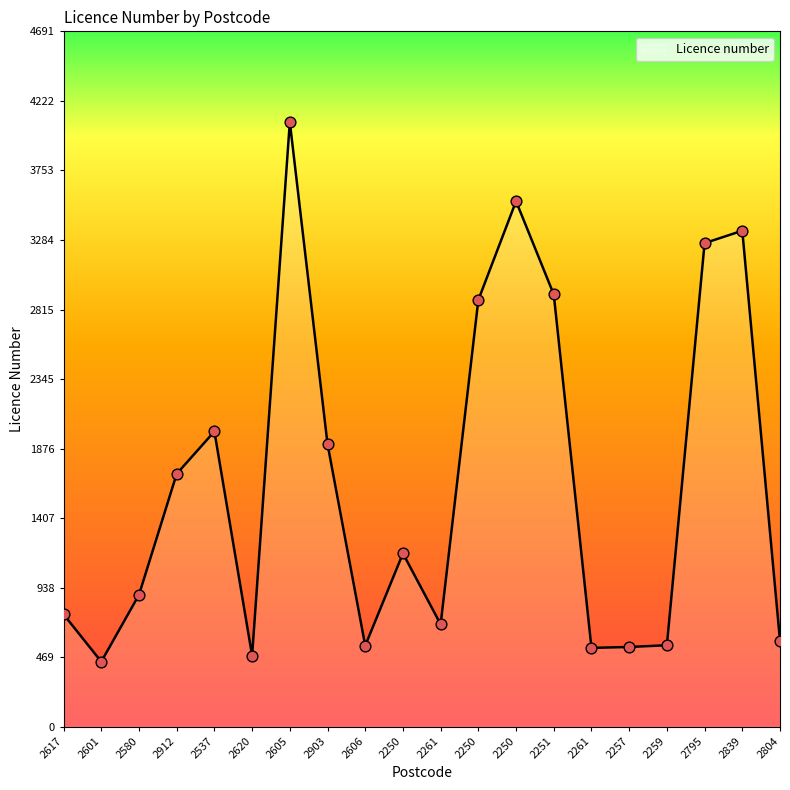

Is this an area chart (filled region under the line)?

Yes